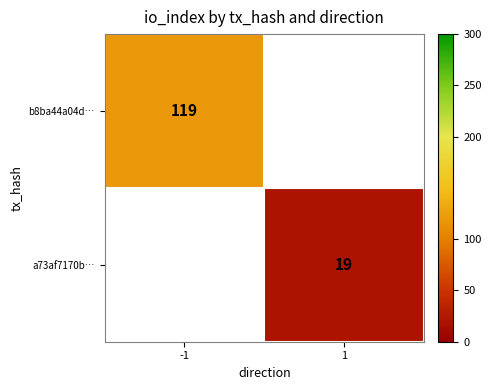

True or false: a73af7170b… has a value of 19 at 1.

True